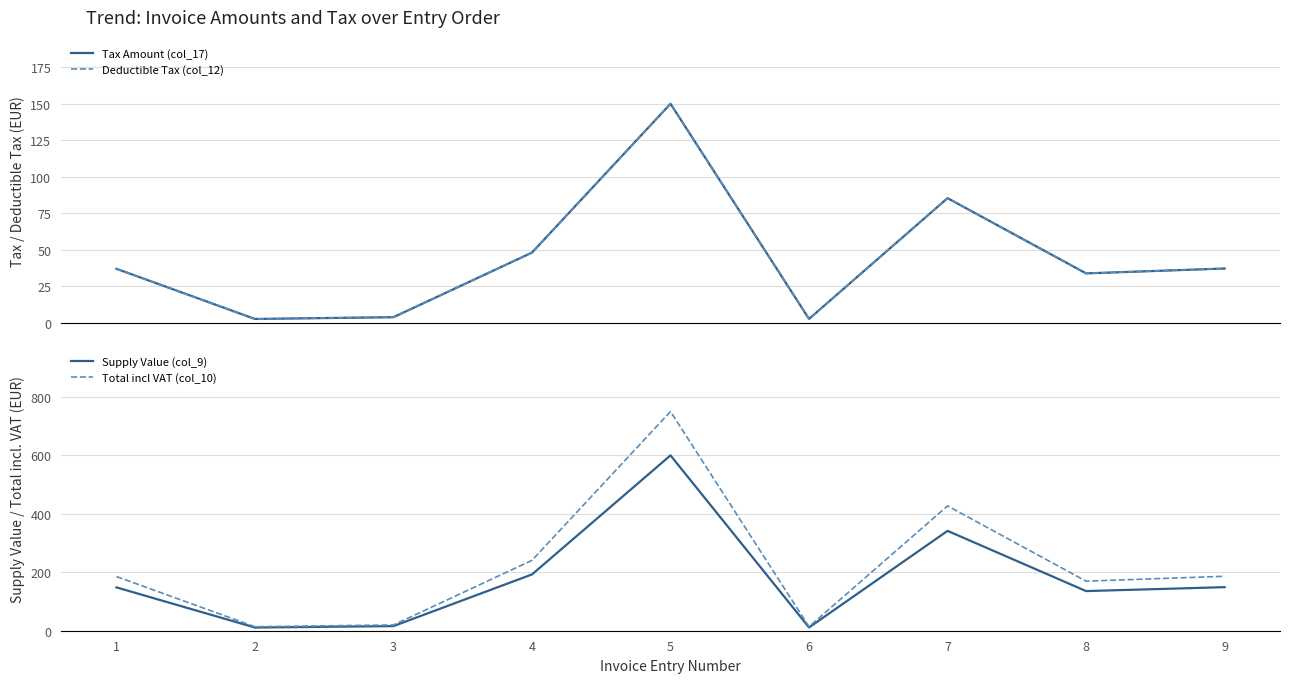

What is the value of the Total incl VAT (col_10) point at the 8th from the left?

169.6